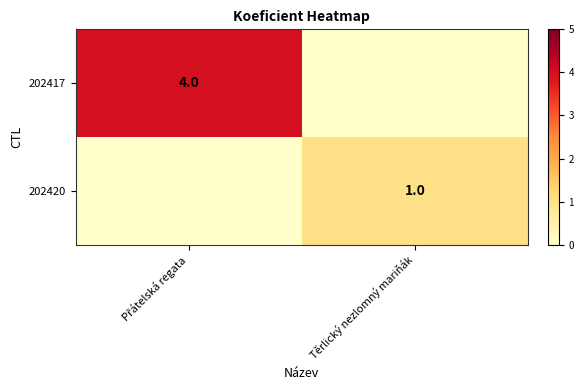

True or false: 202420 has a value of 1 at Těrlický nezlomný mariňák.

True